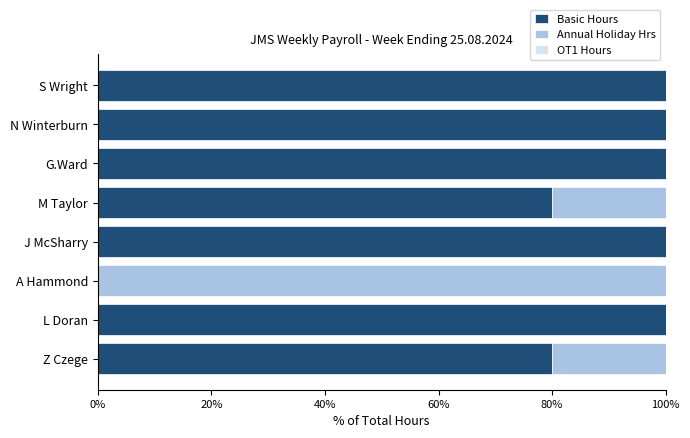

The value of Basic Hours at J McSharry is 49. True or false?

False